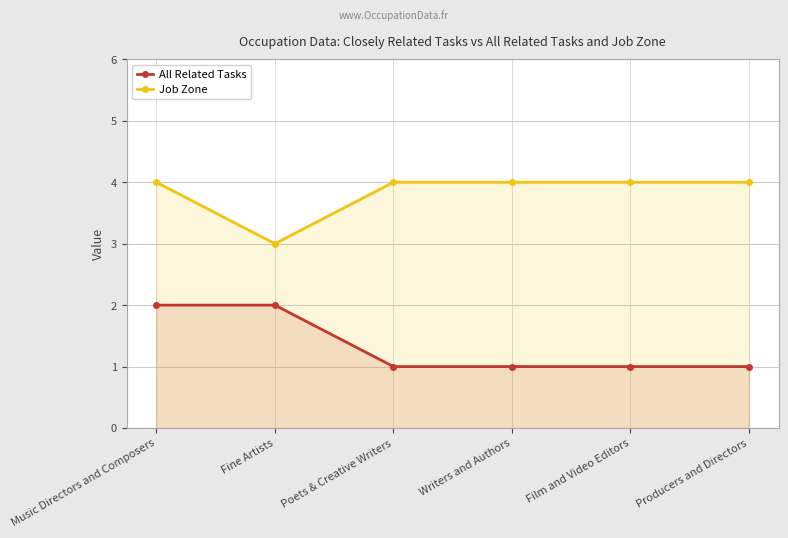

The value of All Related Tasks at Poets & Creative Writers is 1. True or false?

True